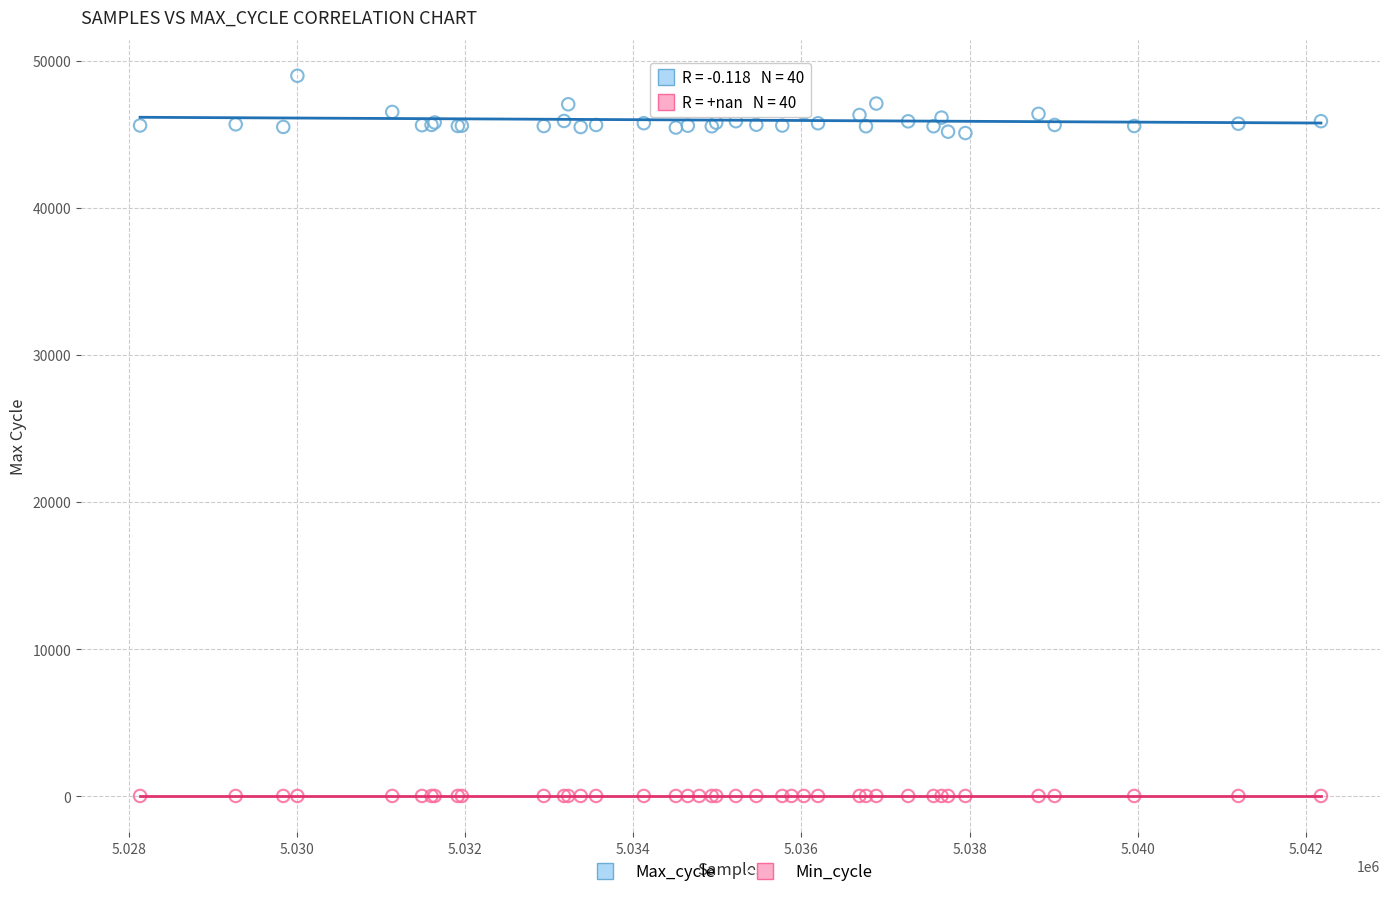

Which series contains the lowest Y value?

Min_cycle